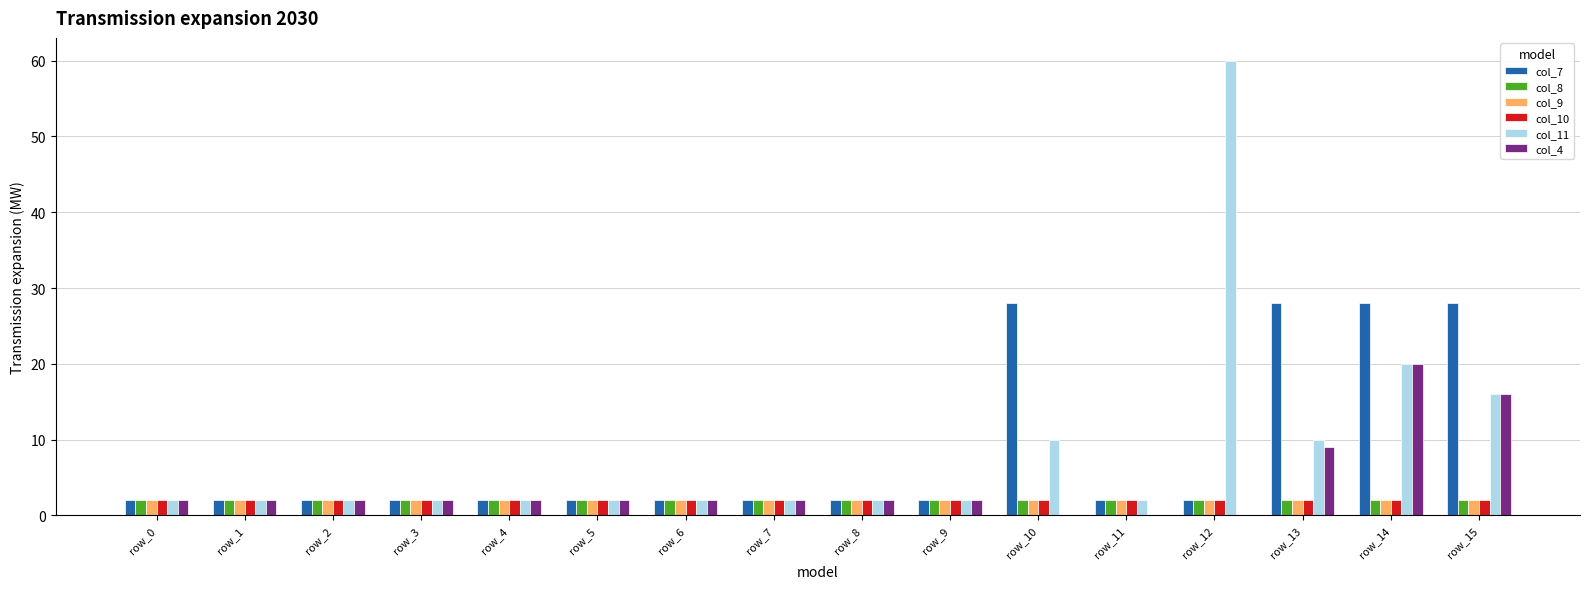

Between row_9 and row_12, which series saw the biggest shift?

col_11